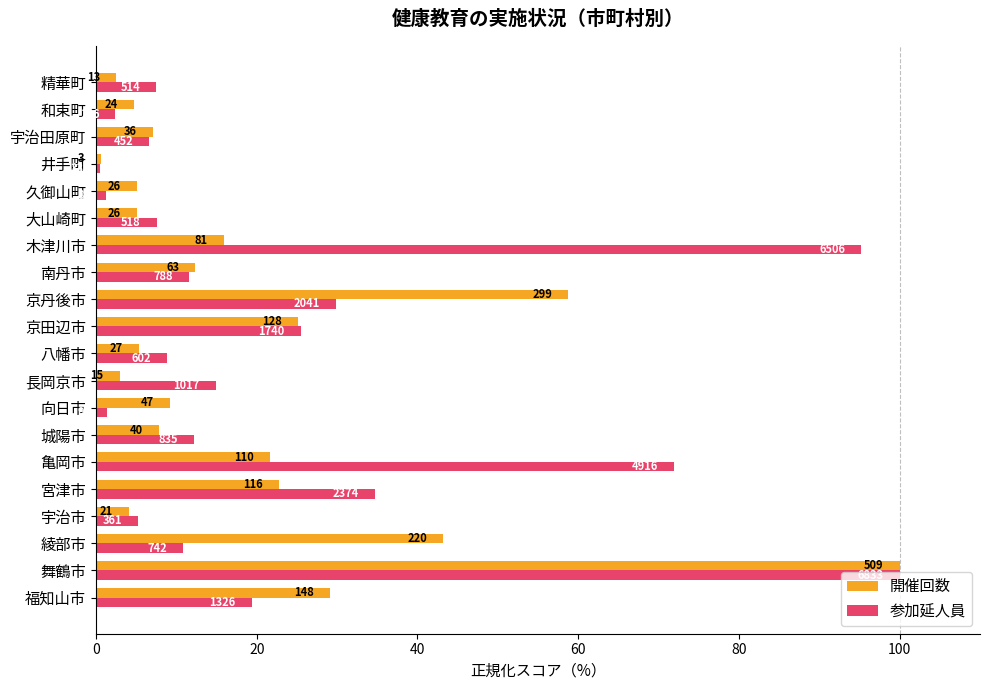

What is the value of the 参加延人員 bar at the 13th from the left?

11.5